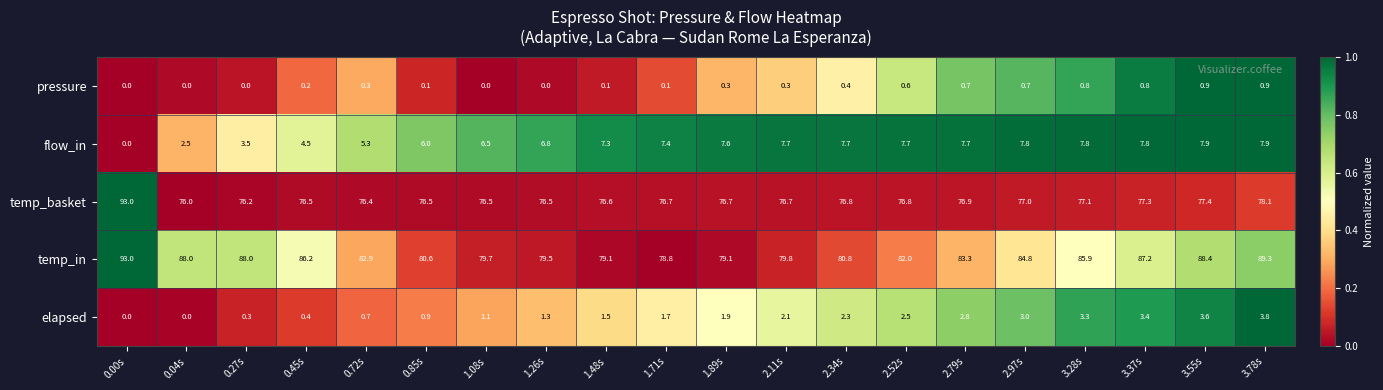

What is the difference between the highest and lowest values at 0.00s?

93.0